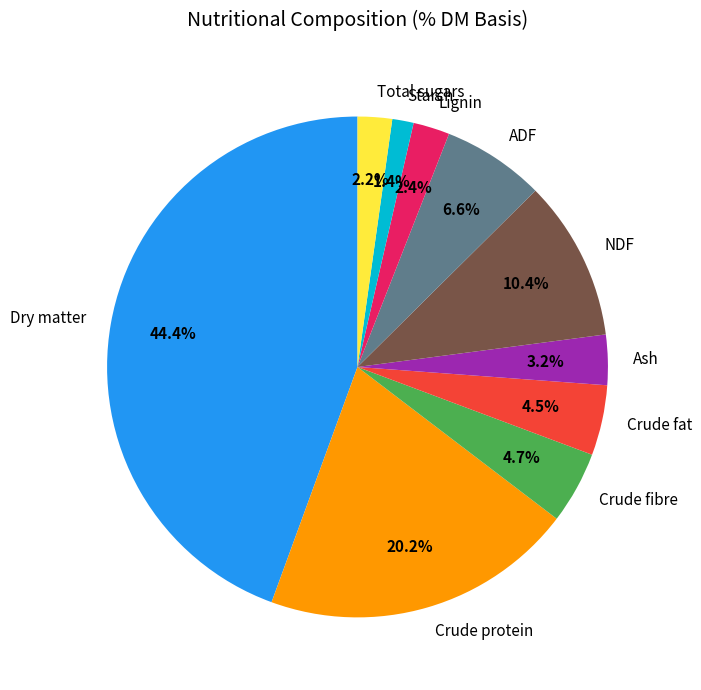

To the nearest percent, what percentage of the pie is Crude protein?

20%